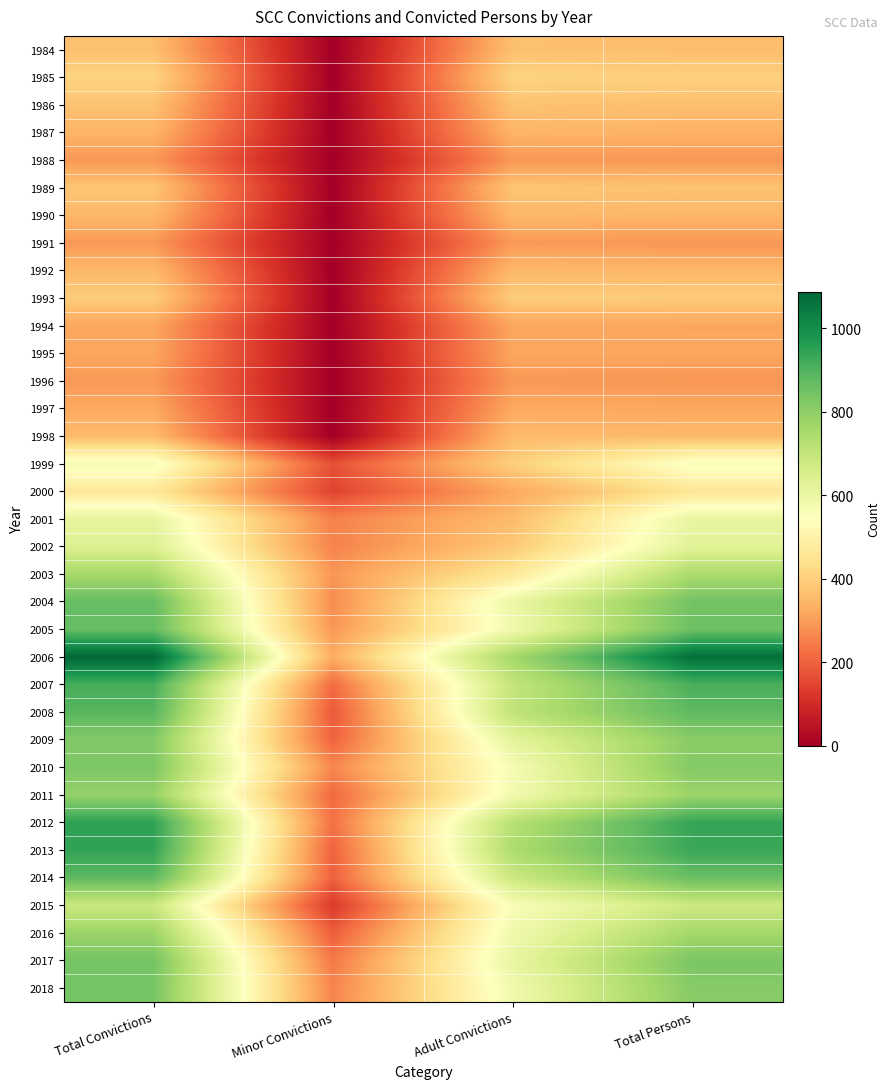

At Minor Convictions, list the series in order from largest to smallest.

2006, 2005, 2003, 2004, 2010, 2018, 2002, 2001, 2017, 2012, 2007, 2011, 2009, 2013, 2014, 2016, 2008, 1999, 2000, 2015, 1984, 1985, 1986, 1987, 1988, 1989, 1990, 1991, 1992, 1993, 1994, 1995, 1996, 1997, 1998